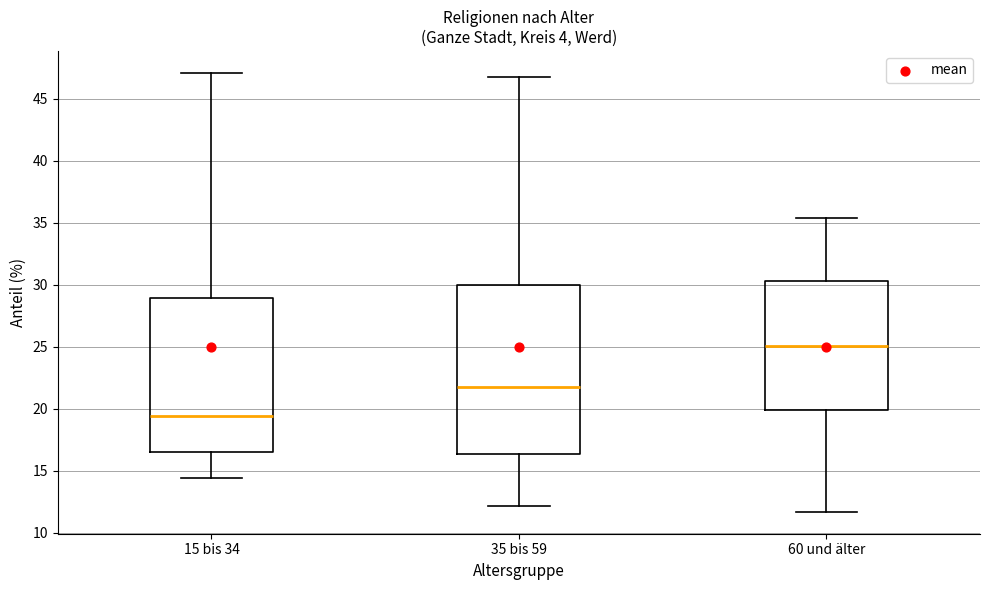

Reading left to right, read every box against the y-axis: the position of its median line, the range the box covers, and the ends of its whiskers. The values are not printed on the chart, so give them approximately, as read against the axis.

15 bis 34: median 19.5, box 16.5 to 29.0, whiskers 14.5 to 47.0
35 bis 59: median 22.0, box 16.5 to 30.0, whiskers 12.0 to 47.0
60 und älter: median 25.0, box 20.0 to 30.5, whiskers 11.5 to 35.5